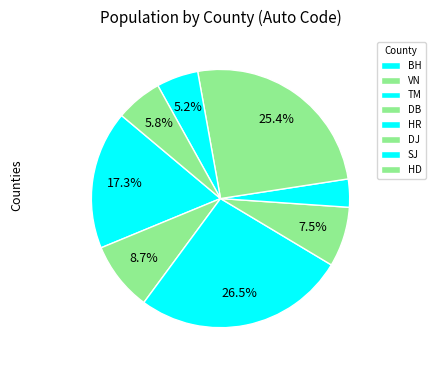

Which slice is the smallest?

HR